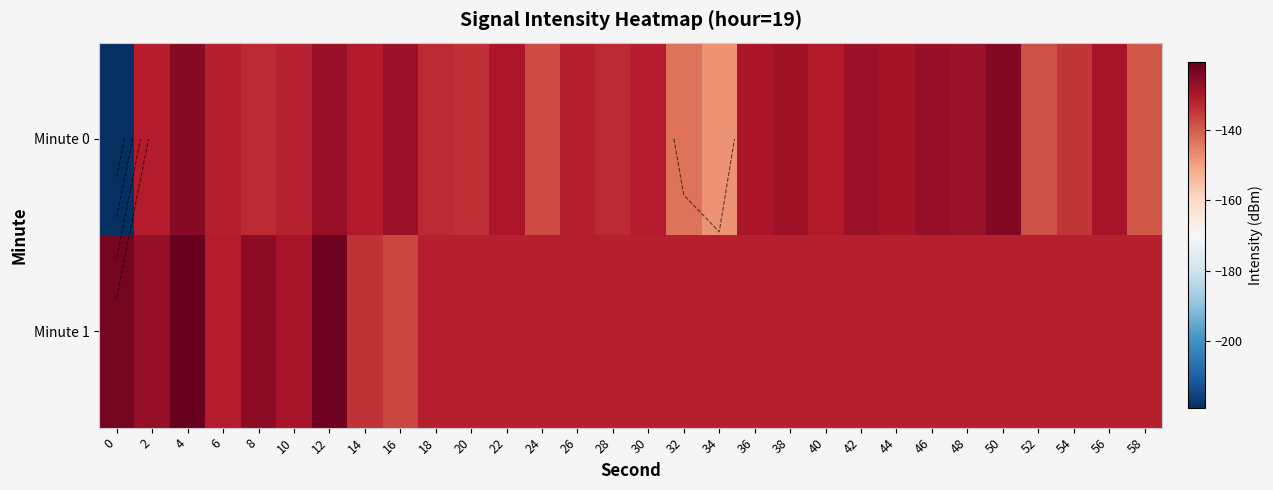

Which series changed the most between 44 and 56?

Minute 0